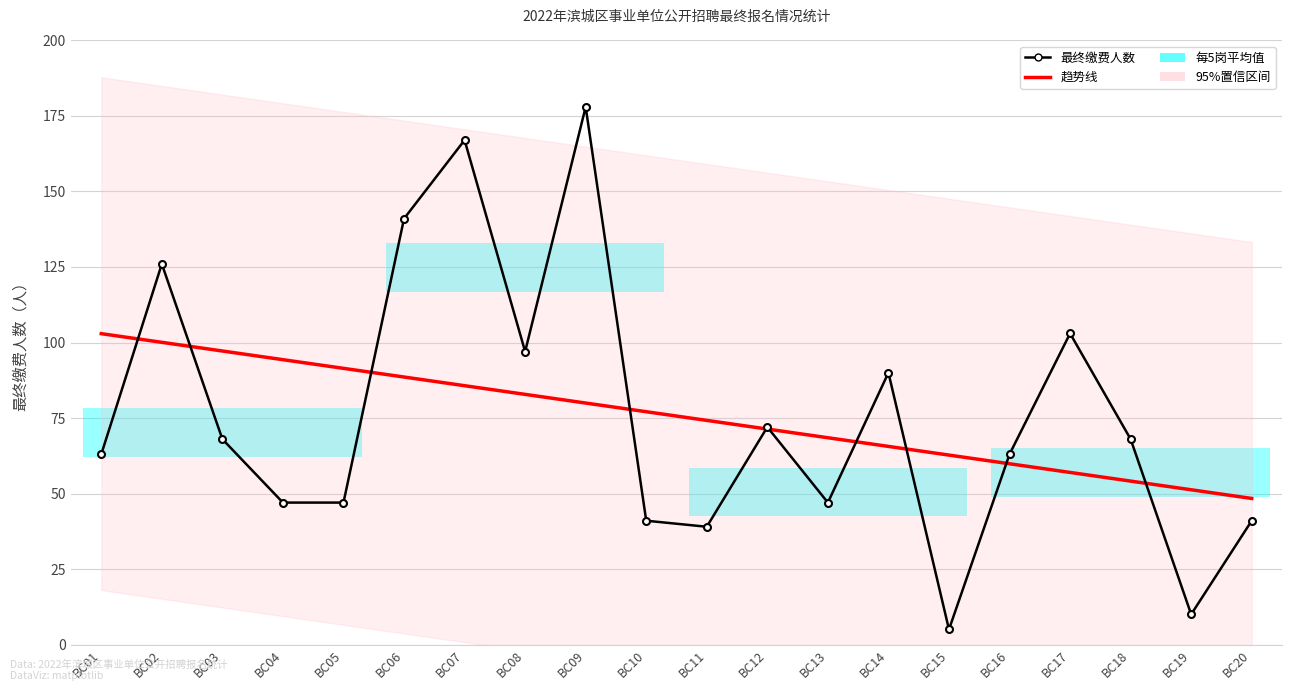

At which category is the sum across all series the highest?

BC09